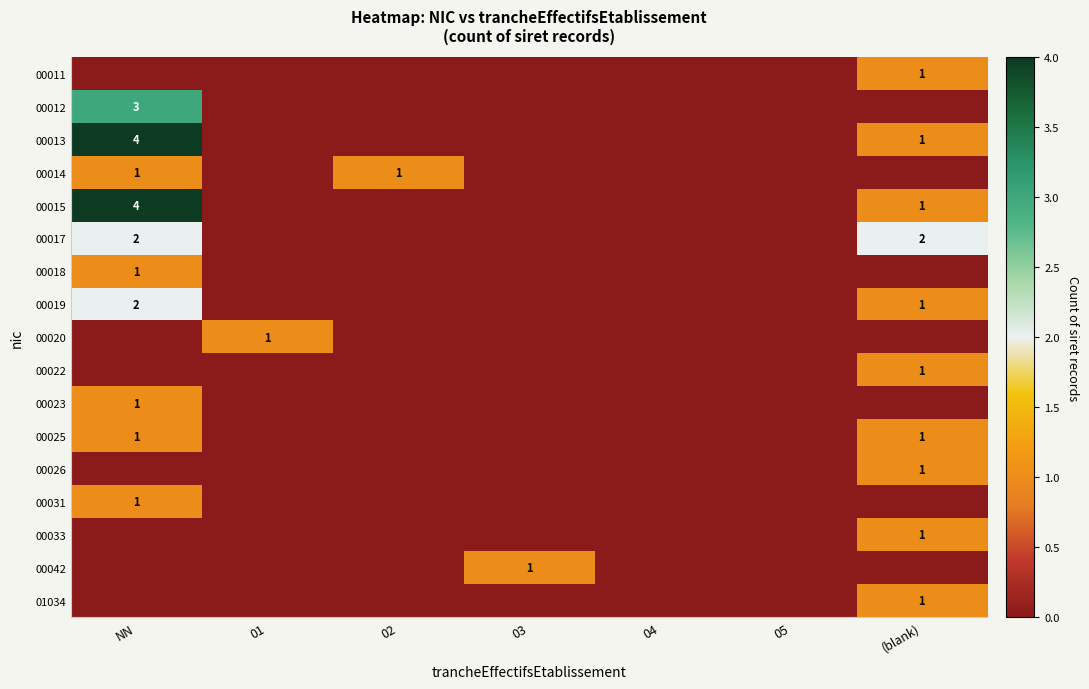

The value of 00022 at (blank) is 1. True or false?

True